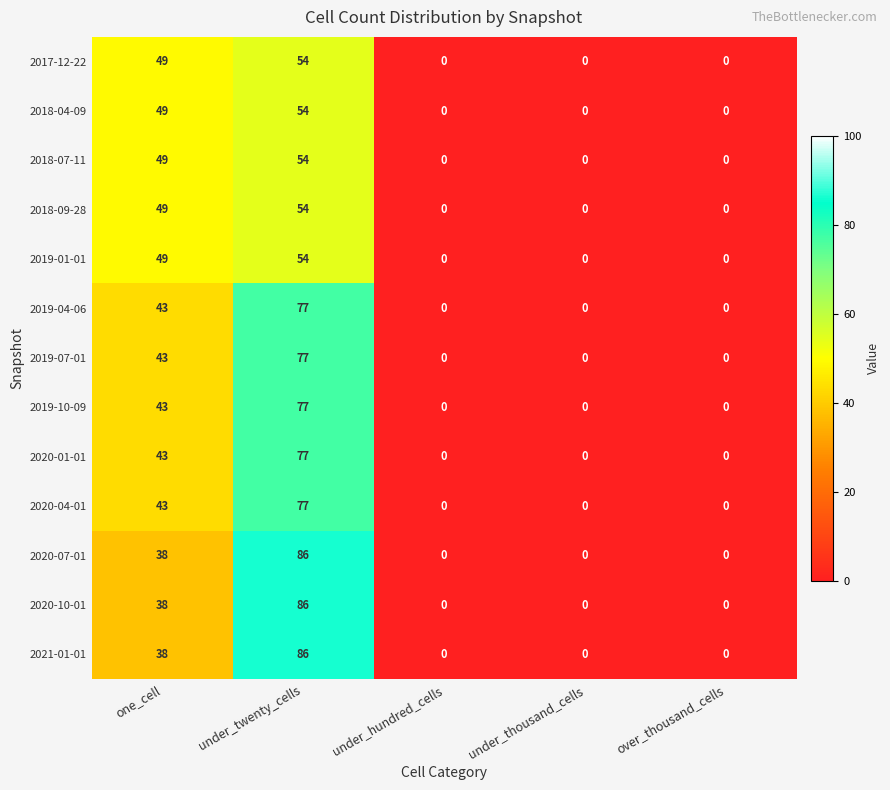

What is the difference between the highest and lowest values at one_cell?

11